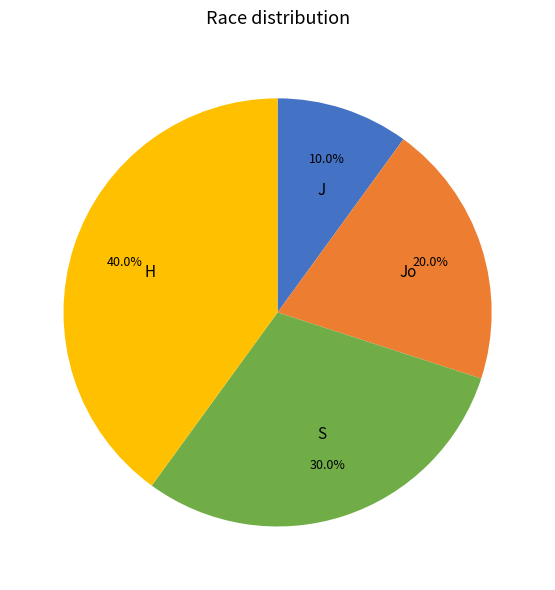

Which slice is the smallest?

J